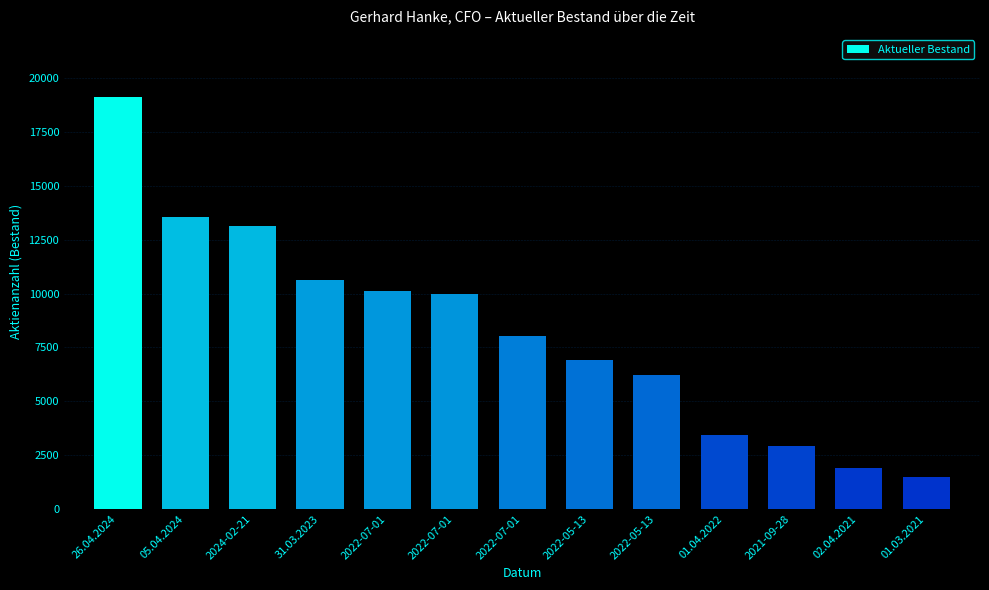

Where is the data nearest to the value 10315?

2022-07-01